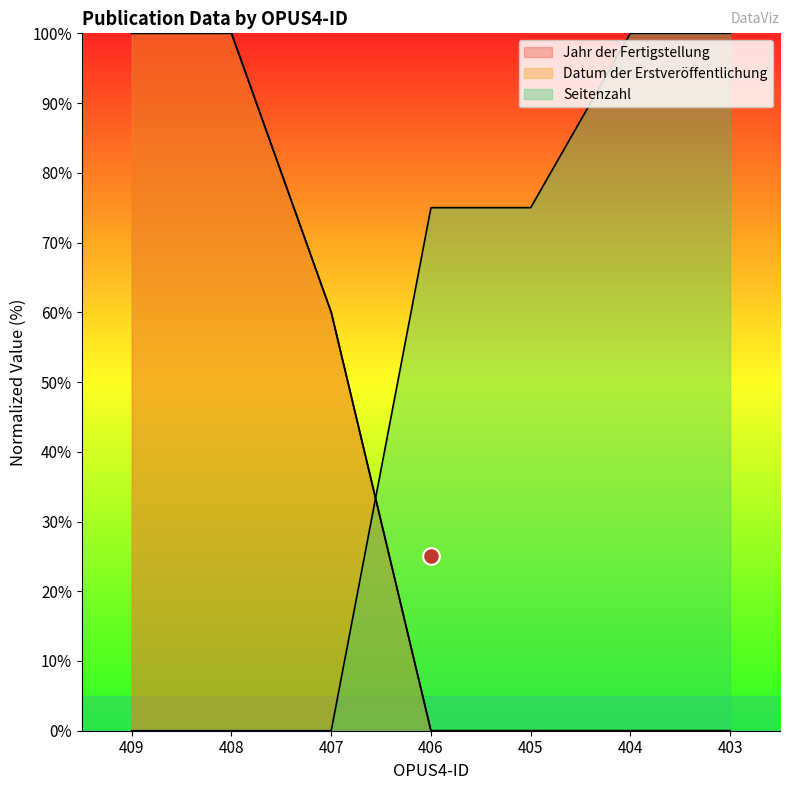

At 405, list the series in order from largest to smallest.

Seitenzahl, Jahr der Fertigstellung, Datum der Erstveröffentlichung